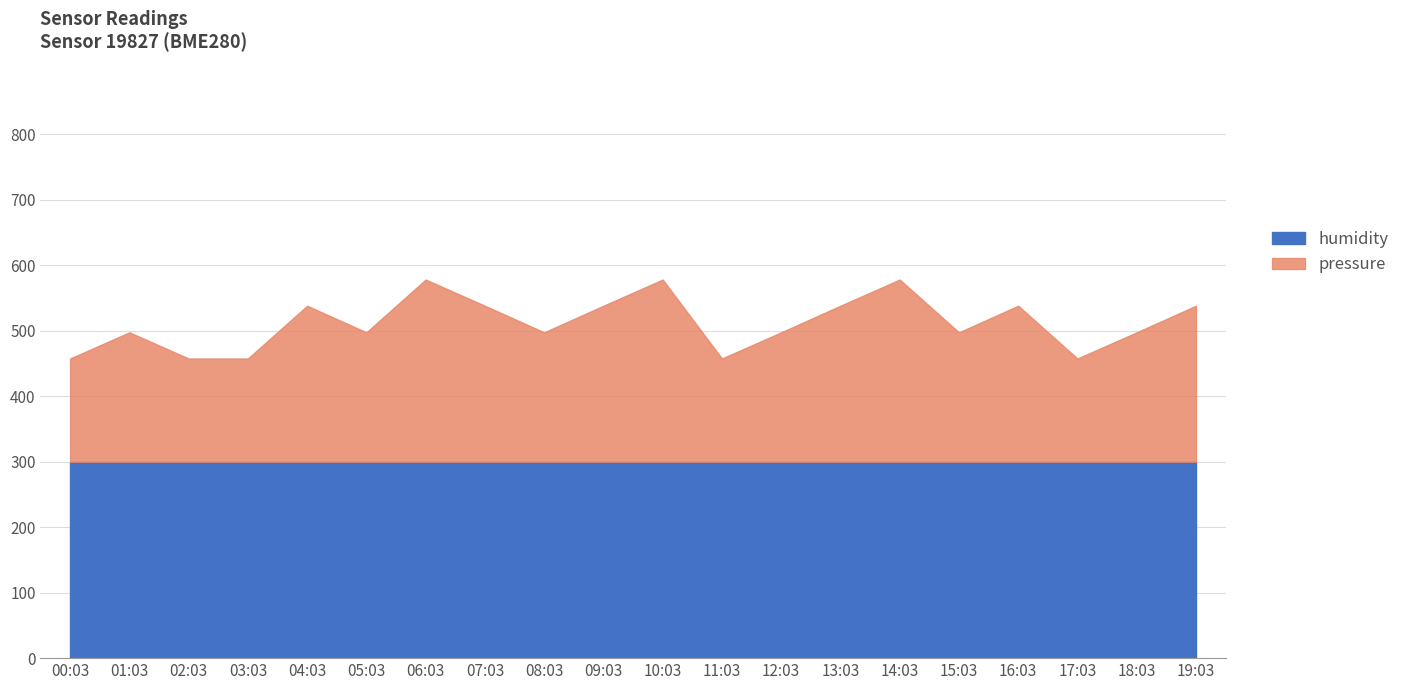

List the labels in order of value, smallest first.

00:03, 02:03, 03:03, 11:03, 17:03, 01:03, 05:03, 08:03, 12:03, 15:03, 18:03, 04:03, 07:03, 09:03, 13:03, 16:03, 19:03, 06:03, 10:03, 14:03